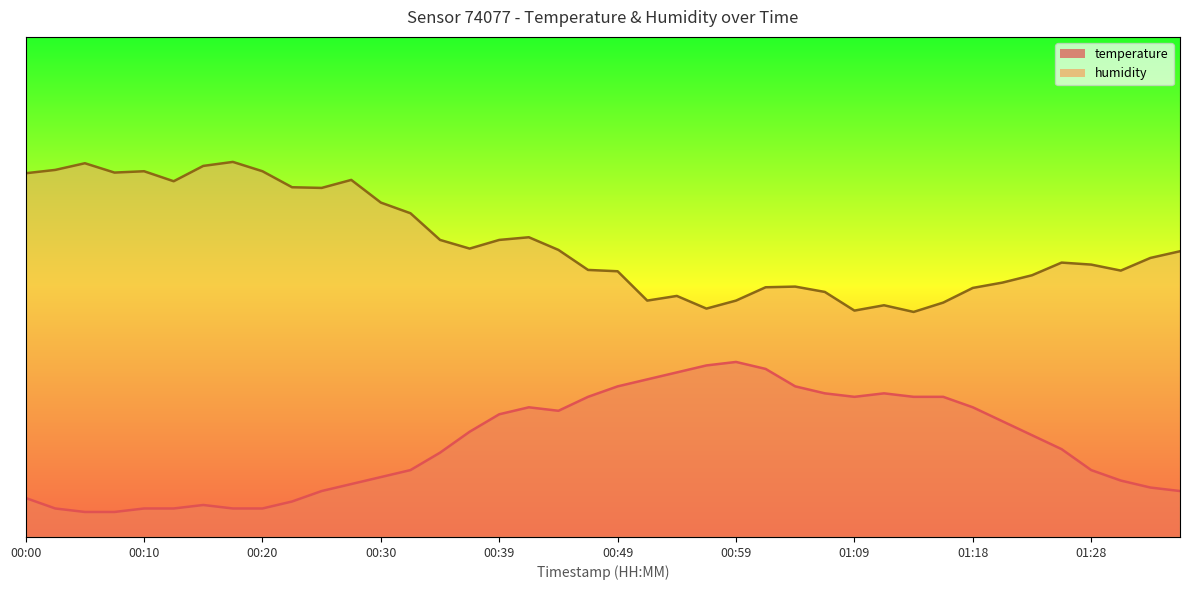

What is the sum of the temperature values at 00:52 and 00:39?

56.0